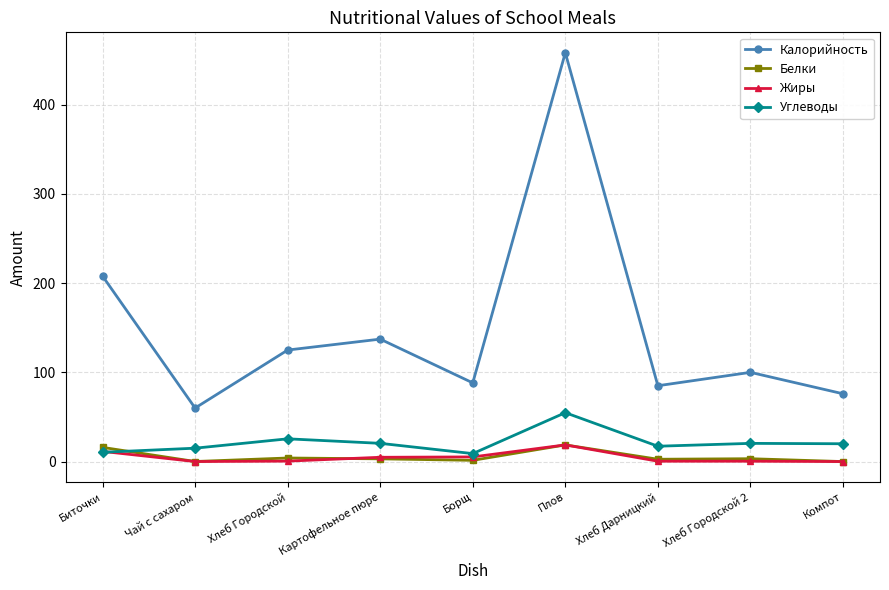

True or false: Белки has a value of 0.0 at Компот.

True